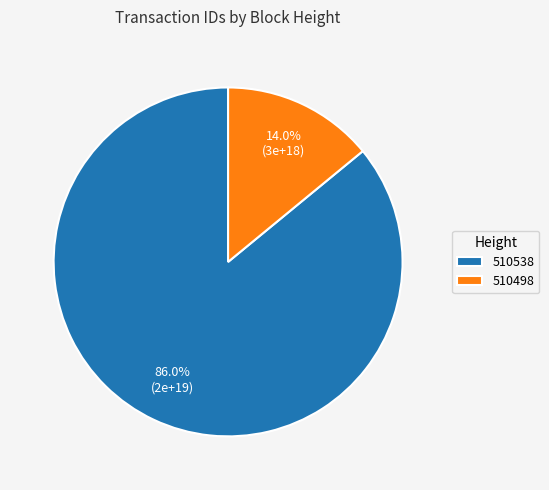

What percentage do 510538 and 510498 together represent?

100.0%